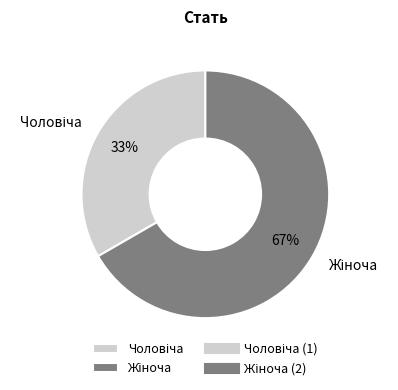

Is there any slice that represents more than half of the pie?

Yes